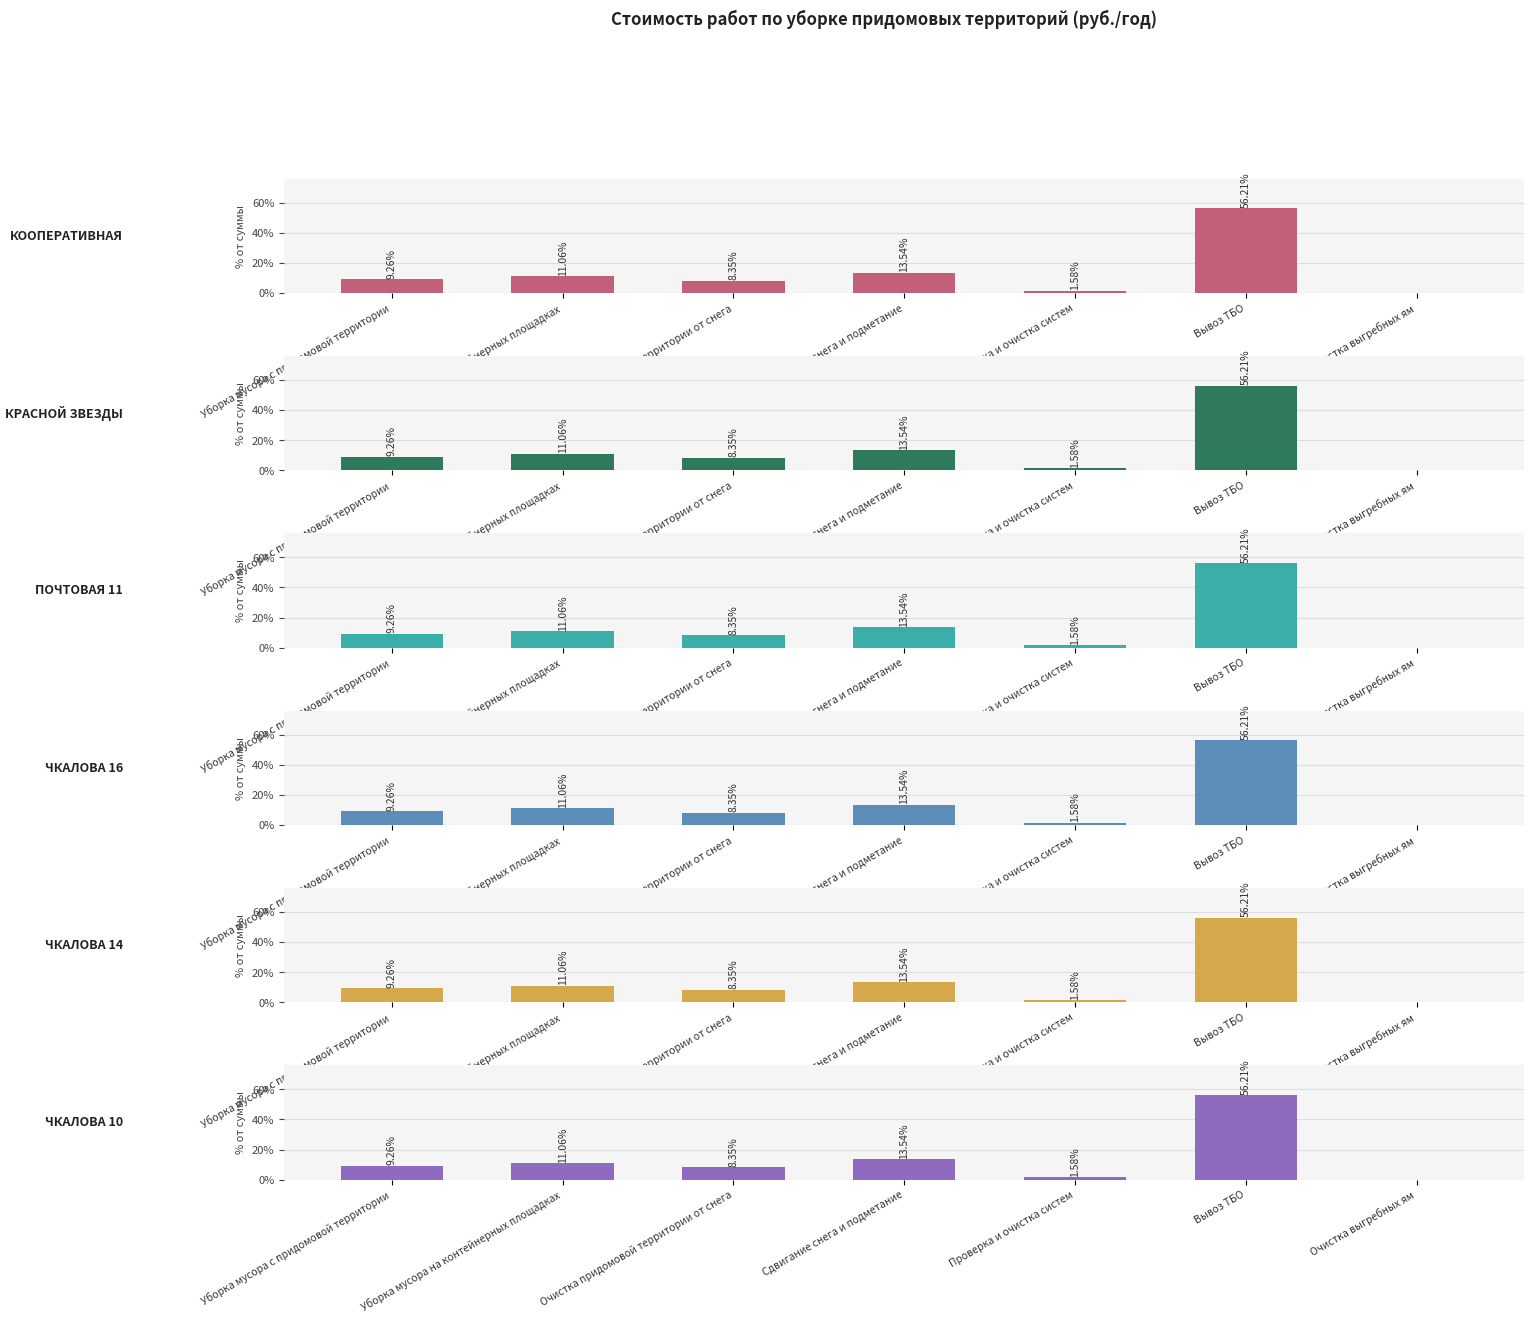

Which series changed the most between Уборка мусора на контейнерных площадках and Очистка выгребных ям?

КООПЕРАТИВНАЯ